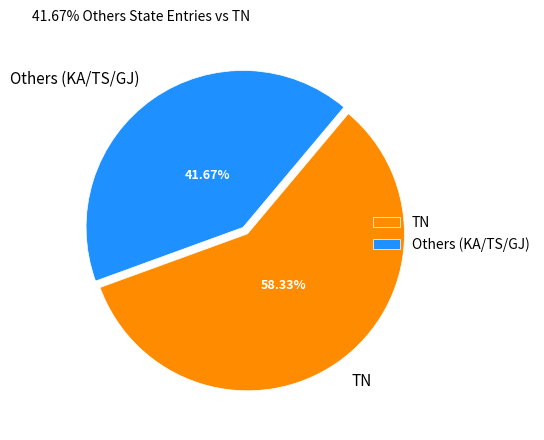

How many slices are in this pie chart?

2